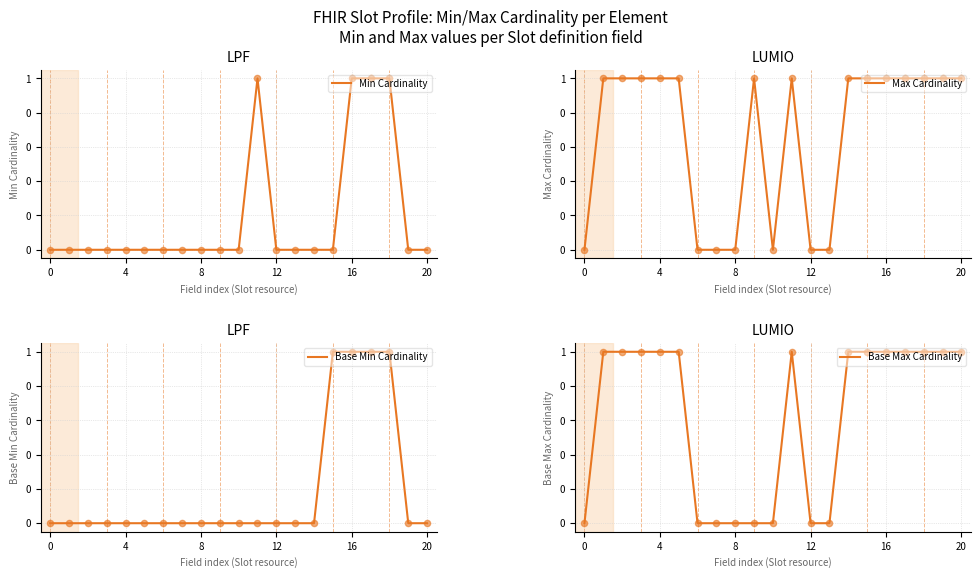

What are all the series names shown in the legend?

Min Cardinality, Max Cardinality, Base Min Cardinality, Base Max Cardinality